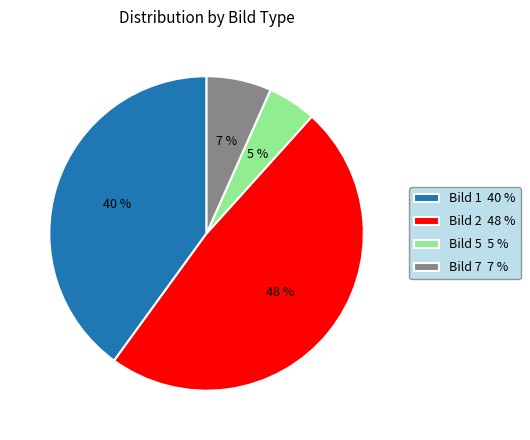

Does any single category account for the majority?

No